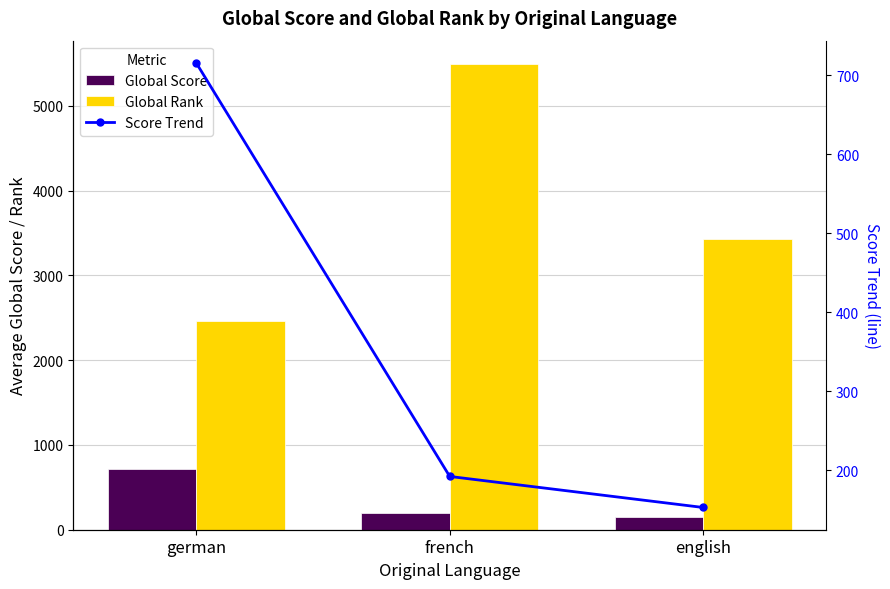

What is the sum of all Score Trend values?

1061.0